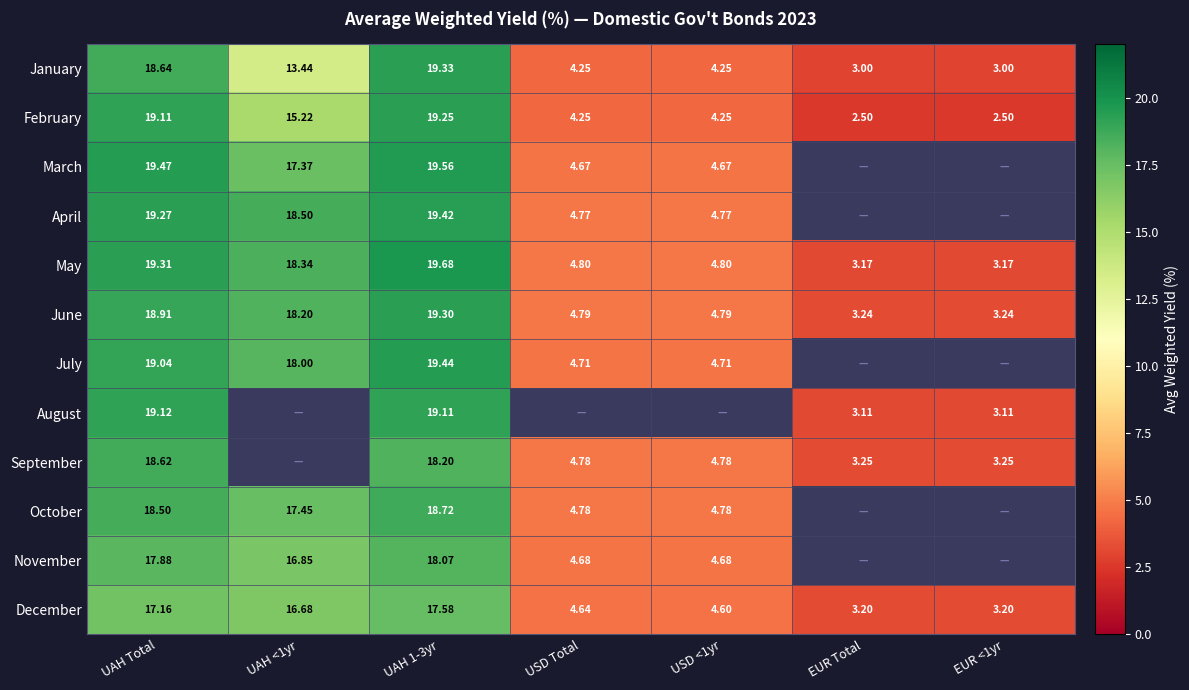

What is the highest value of the December series?

17.6